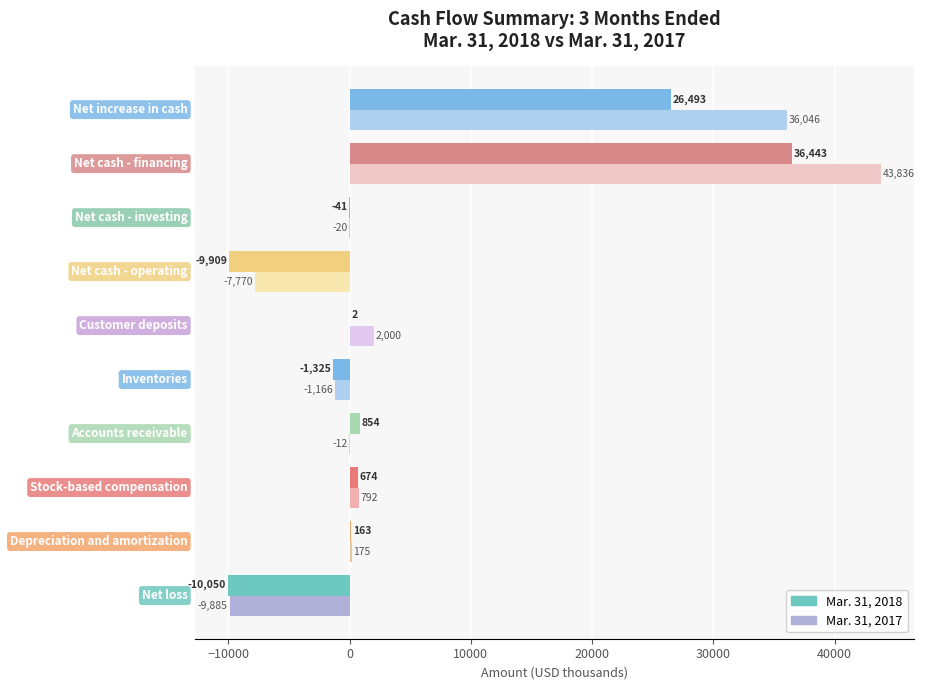

Which series has the largest total across all categories?

Mar. 31, 2017